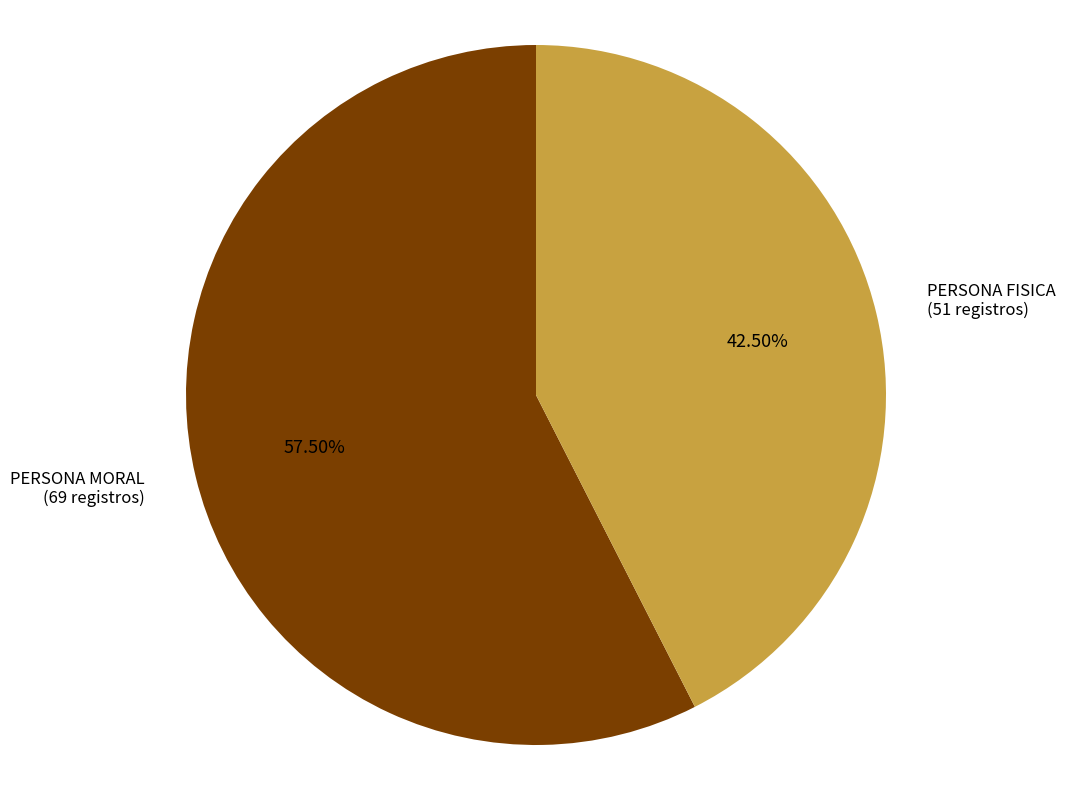

Do PERSONA MORAL and PERSONA FISICA together represent more than half of the pie?

Yes